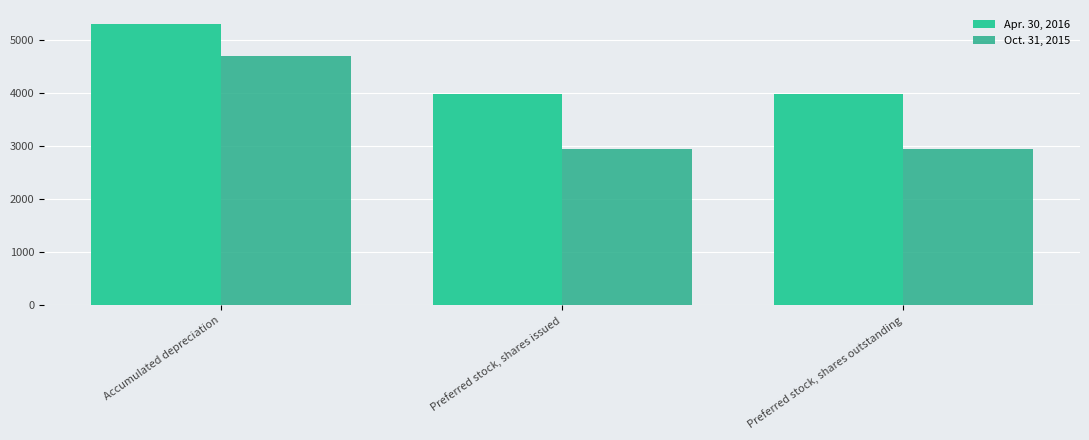

Is it true that Apr. 30, 2016 equals 3981 at Preferred stock, shares outstanding?

True